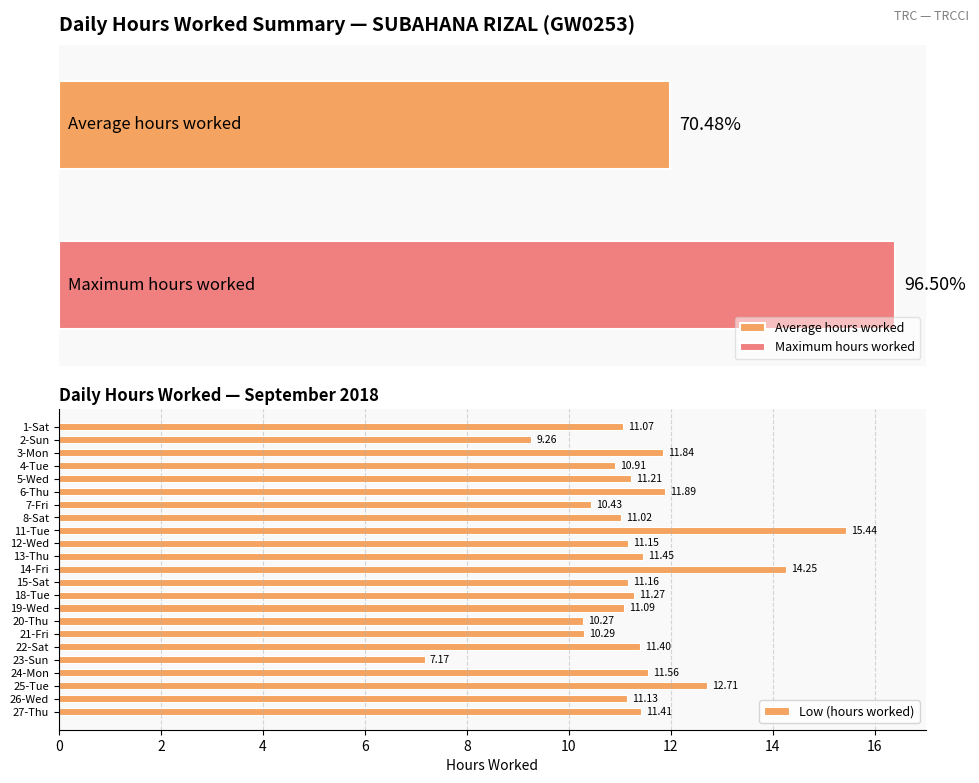

What is the sum of the Low (hours worked) values at 11-Tue and 14-Fri?

29.7